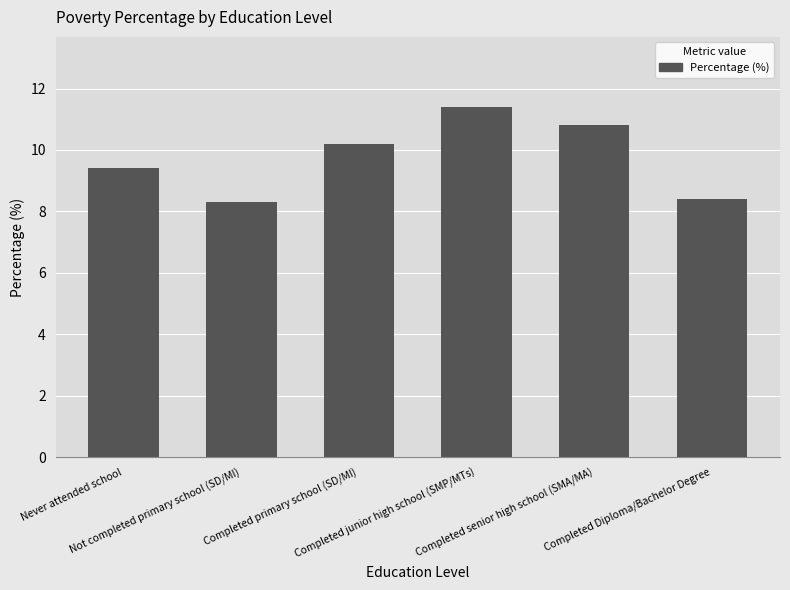

What position from the left is Completed senior high school (SMA/MA)?

5